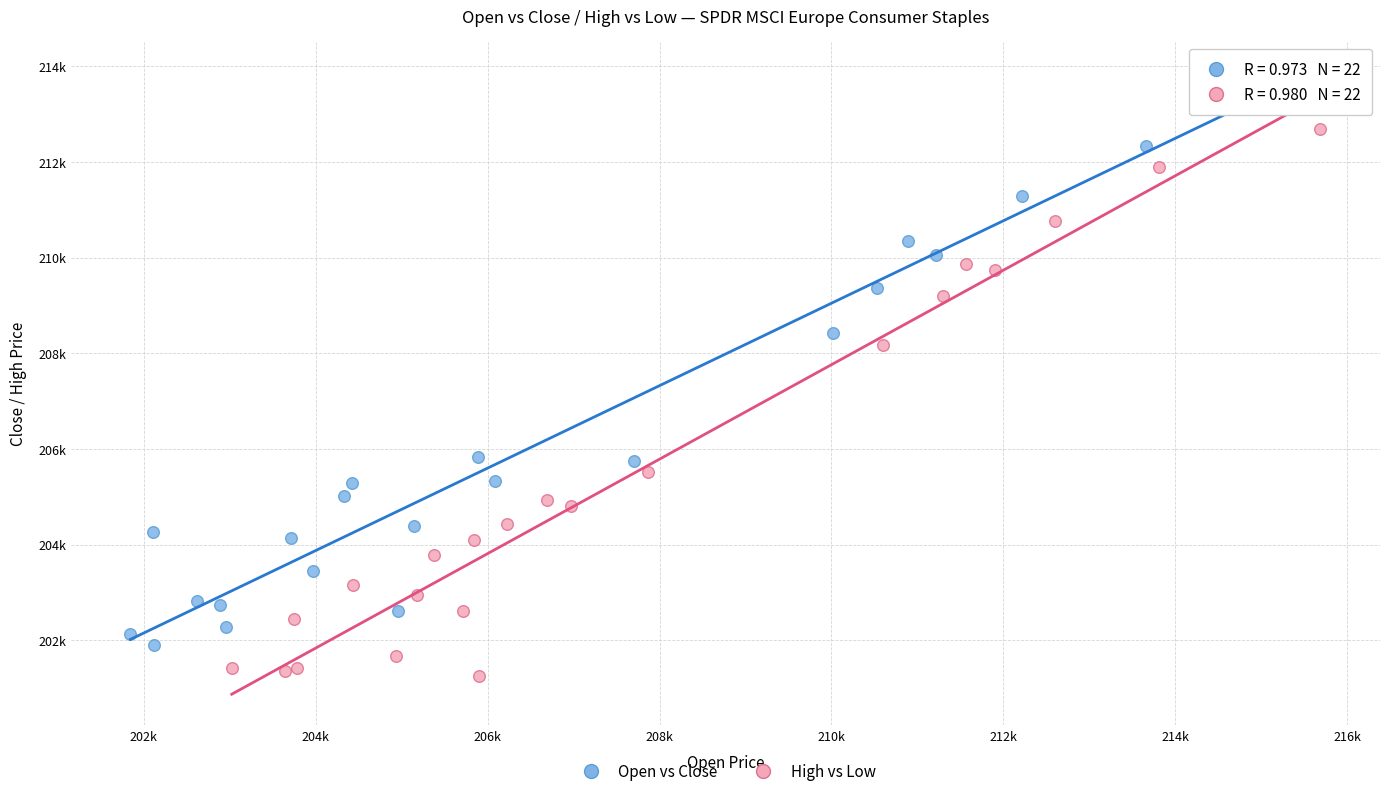

Which series reaches the maximum Y coordinate?

Open vs Close